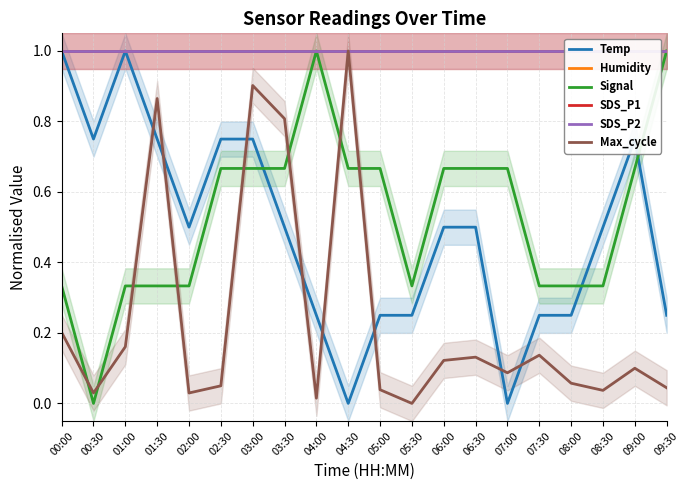

Which series changed the most between 01:30 and 03:30?

Signal